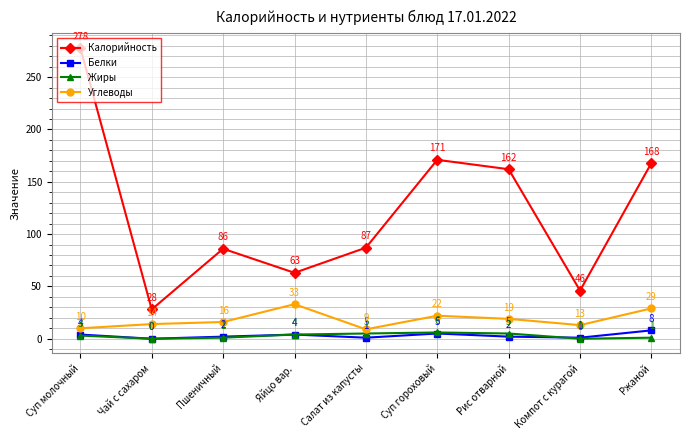

Rank the series by their maximum value, from lowest to highest.

Жиры, Белки, Углеводы, Калорийность